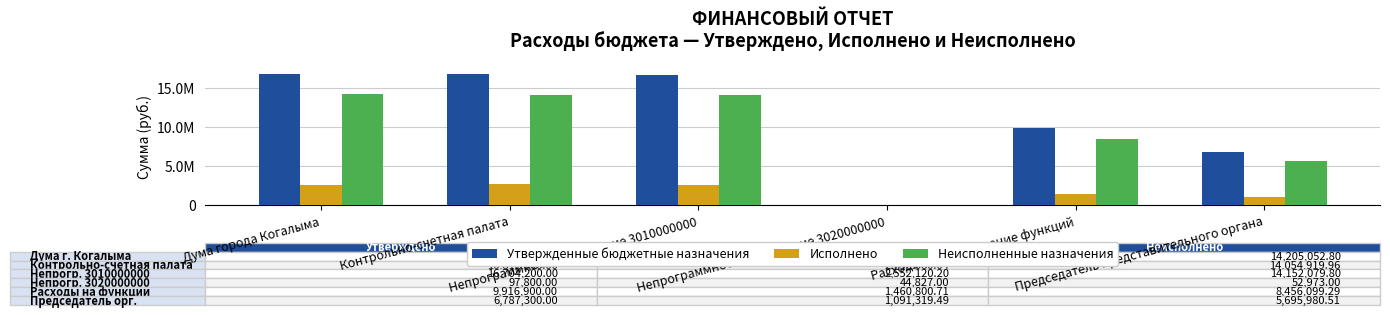

How many bars are there in each group?

3